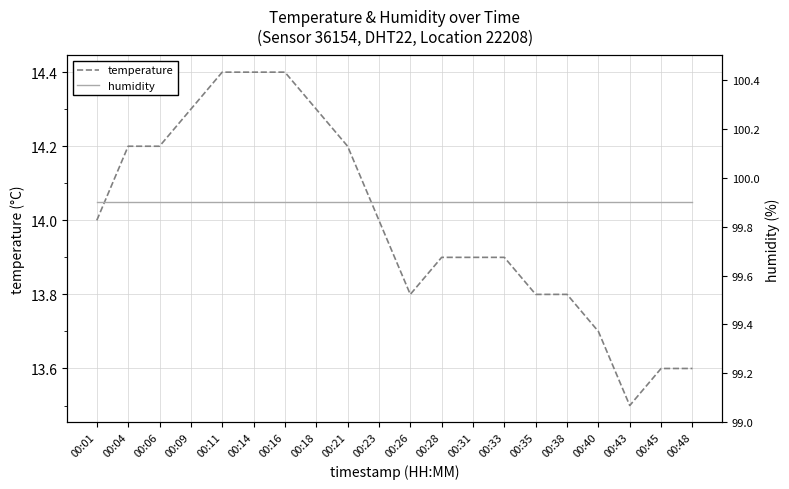

True or false: temperature and humidity cross at least once.

False